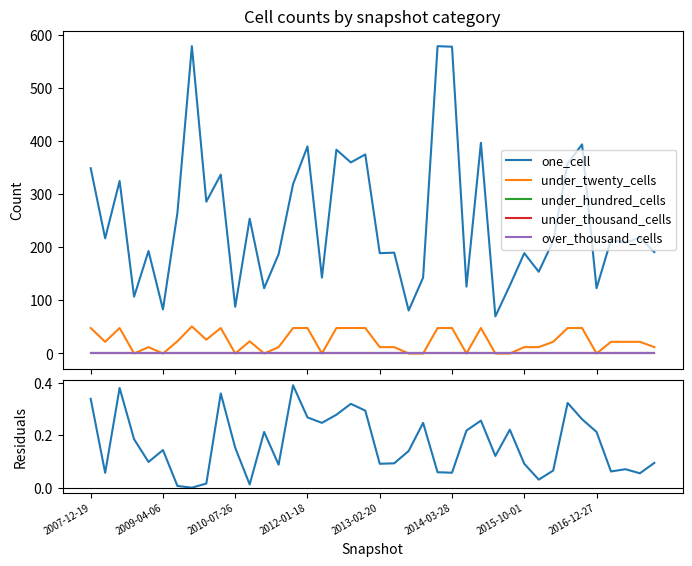

What is the difference between the maximum and minimum values in the one_cell series?

509